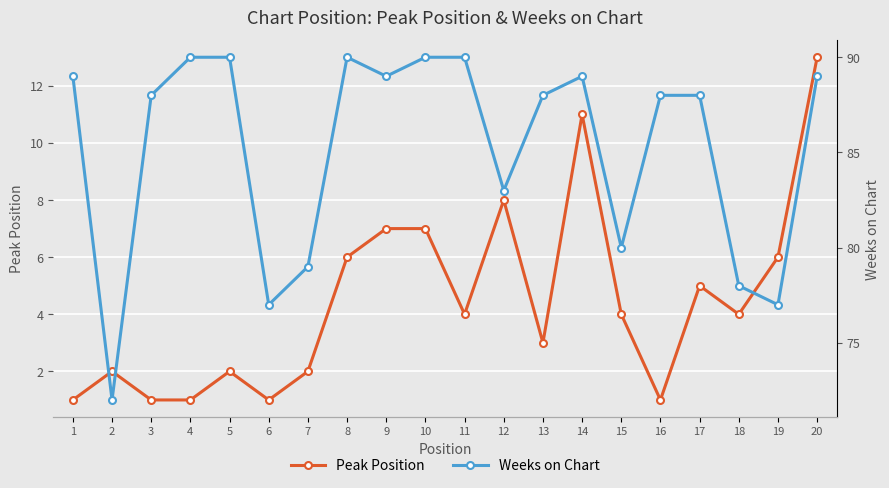

What is the difference between the maximum and minimum values in the Peak Position series?

12